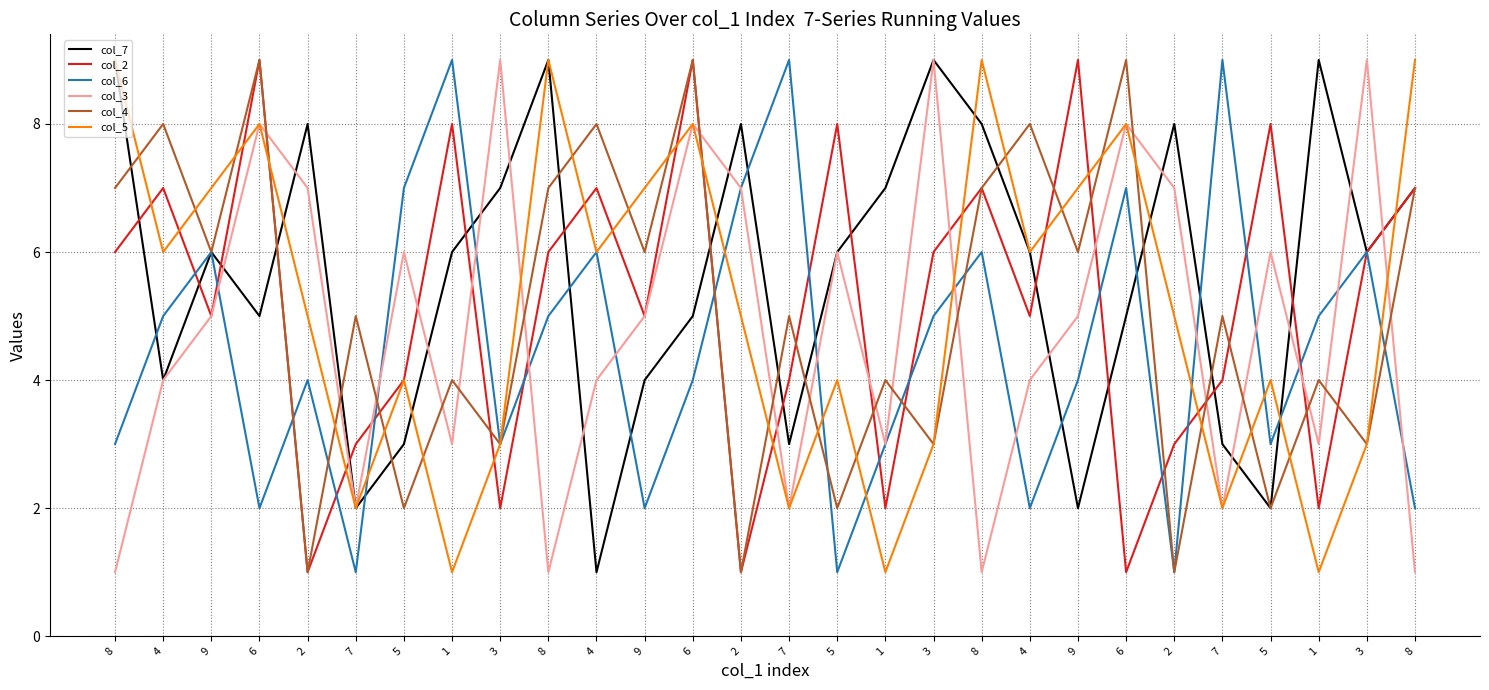

Reading right to left, list all the values displayed in this chart.

col_7: 7	6	9	2	3	8	5	2	6	8	9	7	6	3	8	5	4	1	9	7	6	3	2	8	5	6	4	9
col_2: 7	6	2	8	4	3	1	9	5	7	6	2	8	4	1	9	5	7	6	2	8	4	3	1	9	5	7	6
col_6: 2	6	5	3	9	1	7	4	2	6	5	3	1	9	7	4	2	6	5	3	9	7	1	4	2	6	5	3
col_3: 1	9	3	6	2	7	8	5	4	1	9	3	6	2	7	8	5	4	1	9	3	6	2	7	8	5	4	1
col_4: 7	3	4	2	5	1	9	6	8	7	3	4	2	5	1	9	6	8	7	3	4	2	5	1	9	6	8	7
col_5: 9	3	1	4	2	5	8	7	6	9	3	1	4	2	5	8	7	6	9	3	1	4	2	5	8	7	6	9